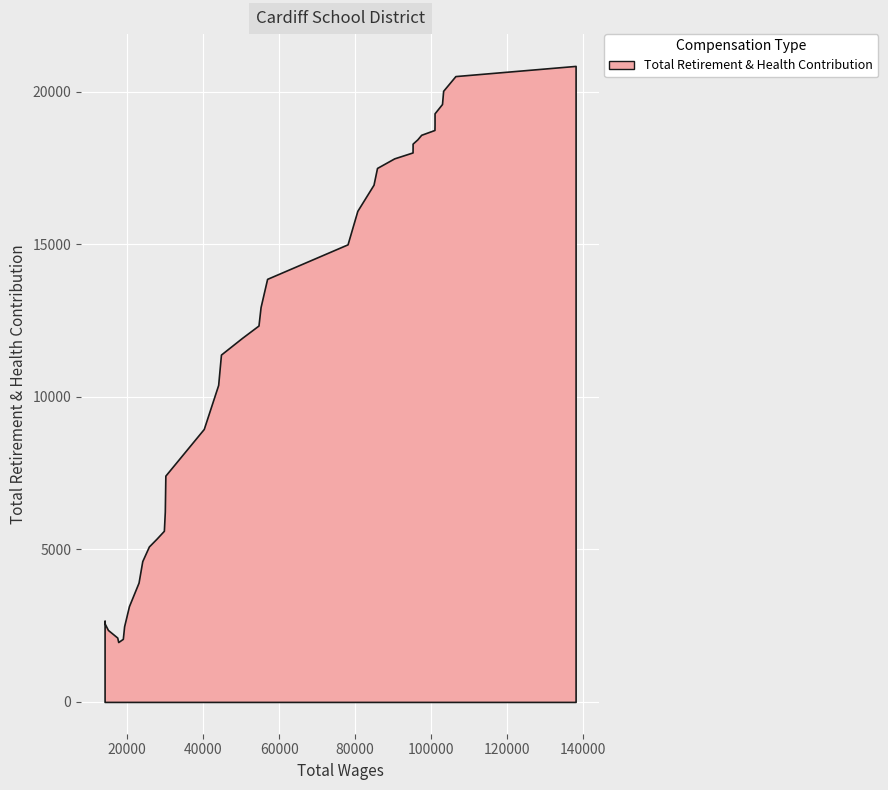

What is the total value across all series at 19?

70861